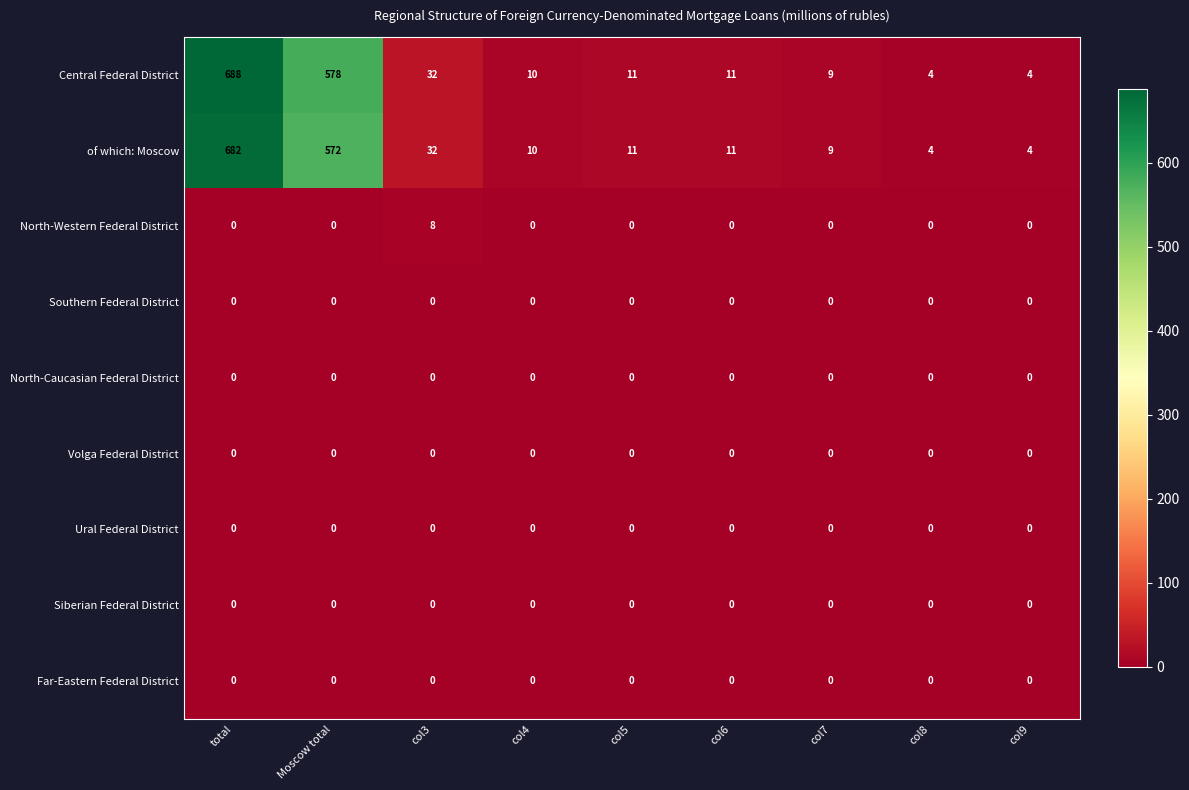

True or false: Volga Federal District has a value of 0 at col8.

True